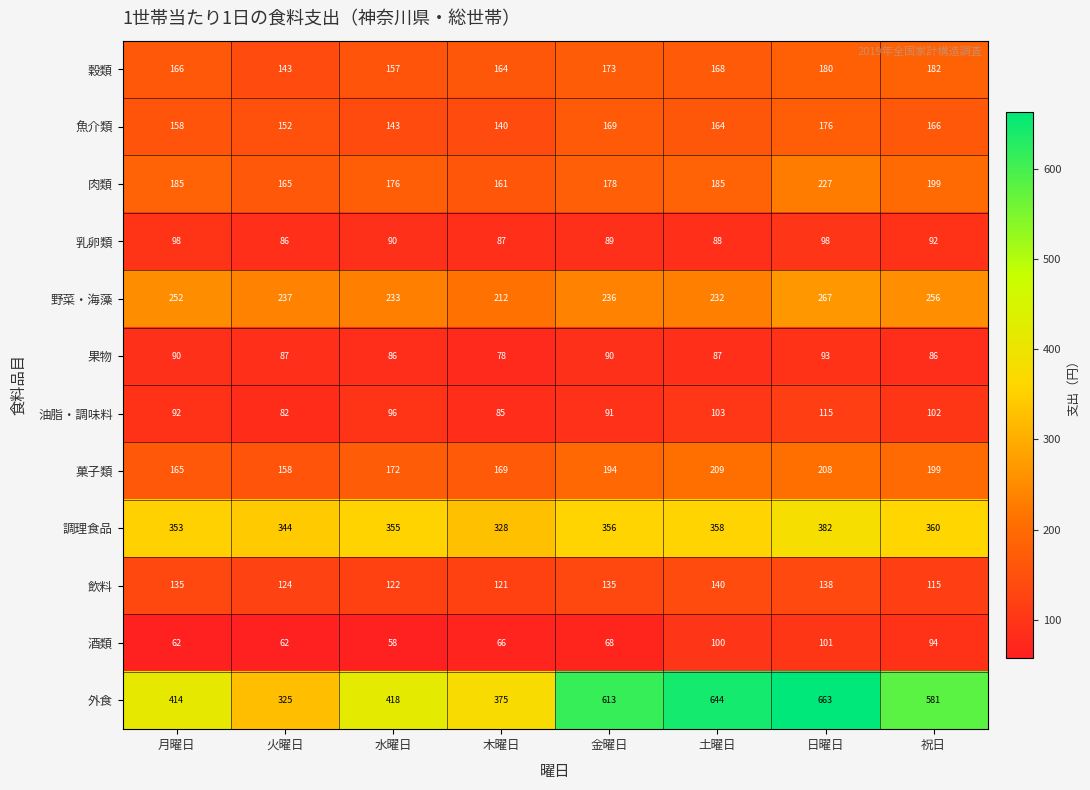

List the series in order of their peak value, highest first.

外食, 調理食品, 野菜・海藻, 肉類, 菓子類, 穀類, 魚介類, 飲料, 油脂・調味料, 酒類, 乳卵類, 果物